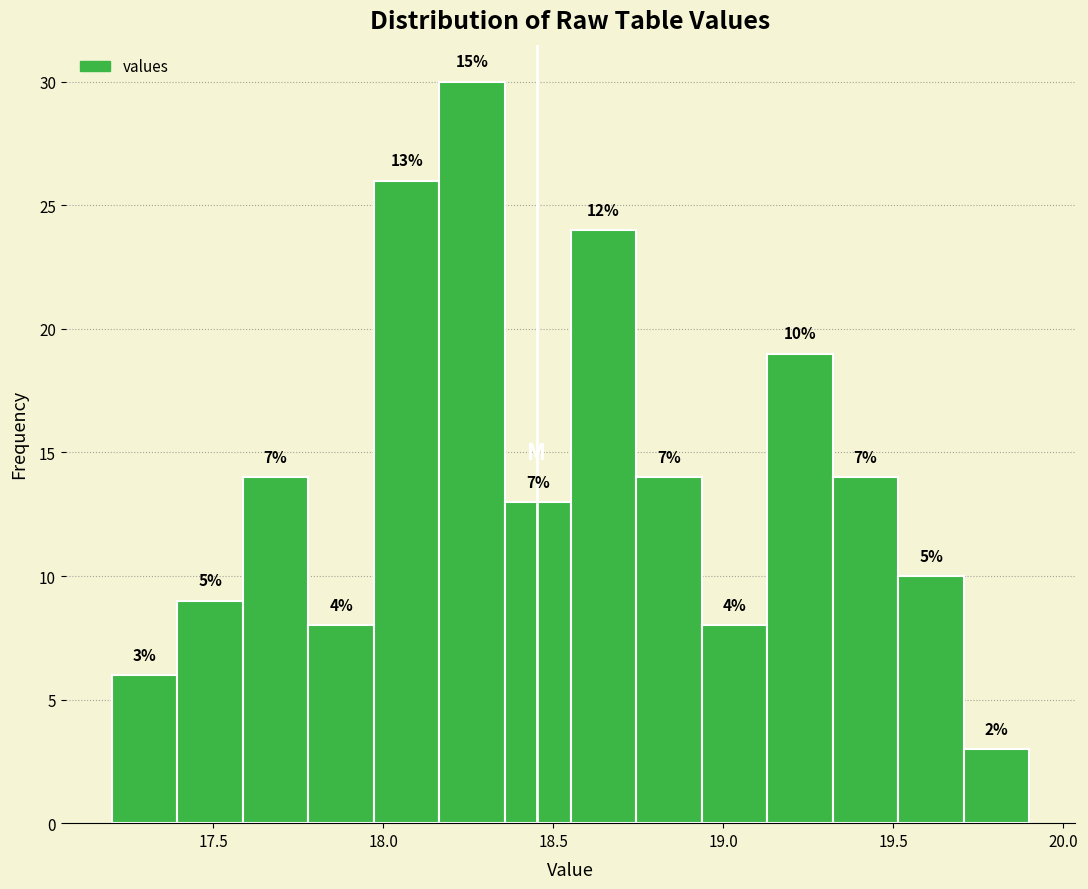

Read against the x-axis, roughly where is the centre of the tallest bar?

18.25